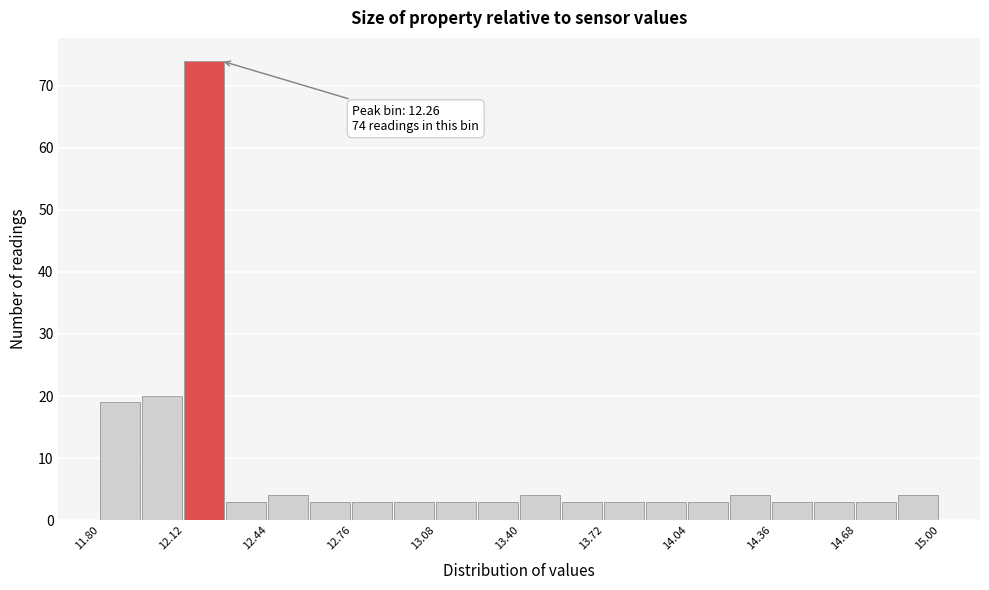

Read against the x-axis, roughly where is the centre of the tallest bar?

12.20